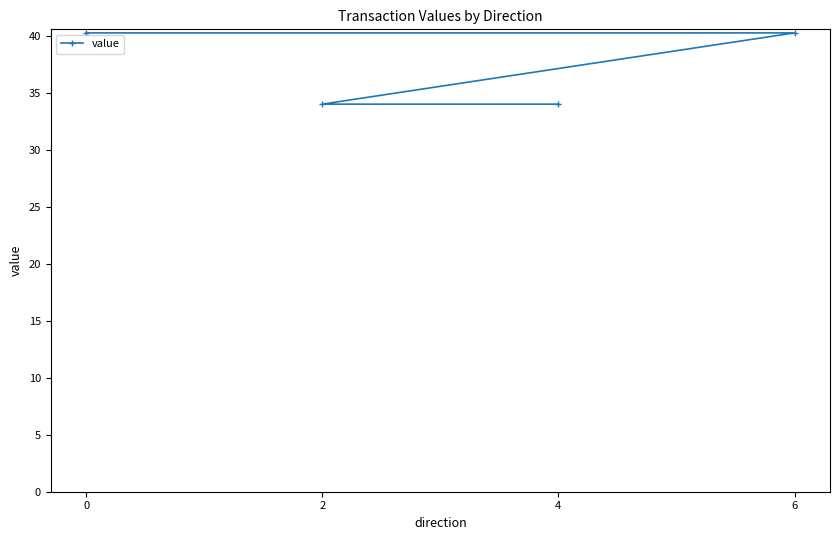

What is the value of the 3rd point from the left?

34.0